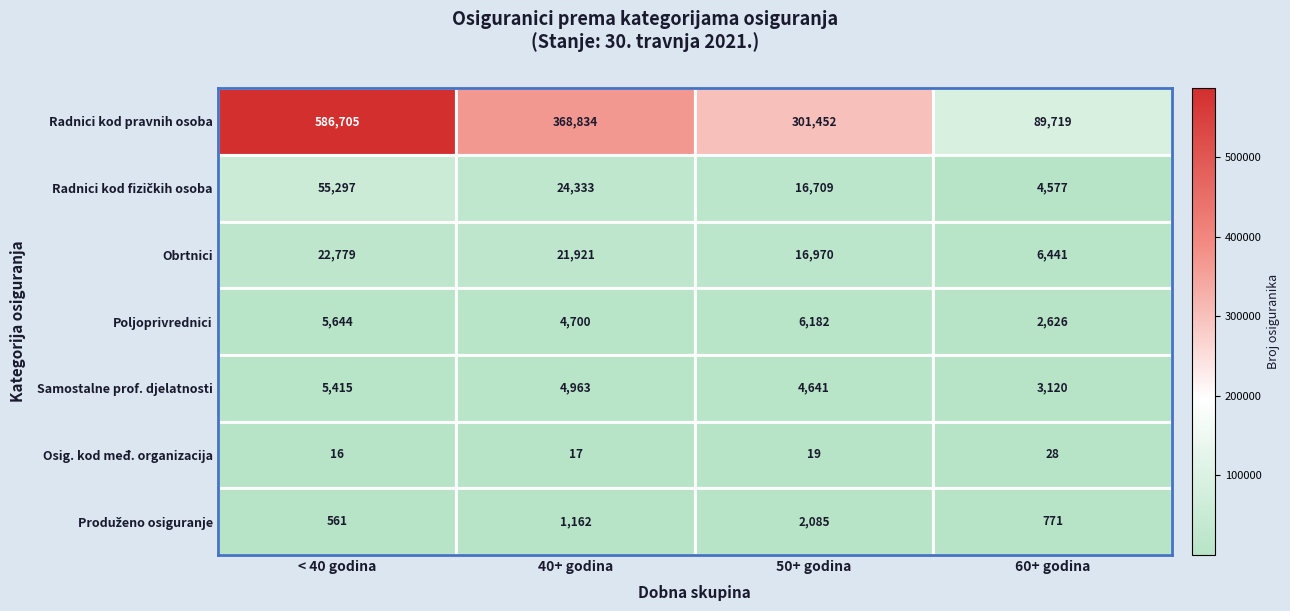

Which series has the largest total across all categories?

Radnici kod pravnih osoba